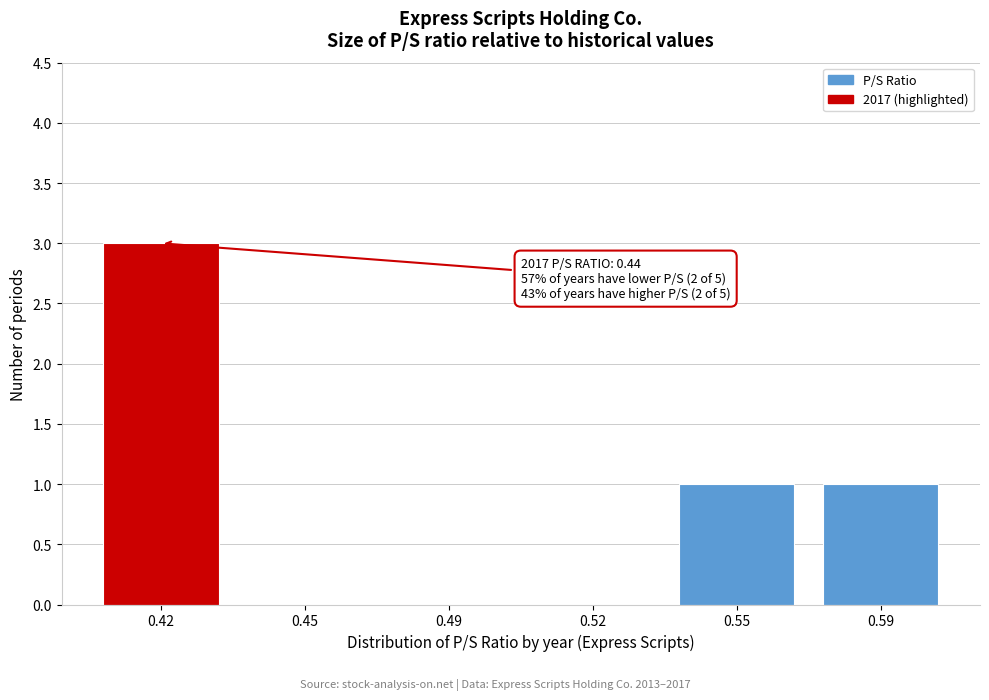

Reading right to left, what are all the values shown in this chart?

0.59=1	0.55=1	0.52=0	0.49=0	0.45=0	0.42=3